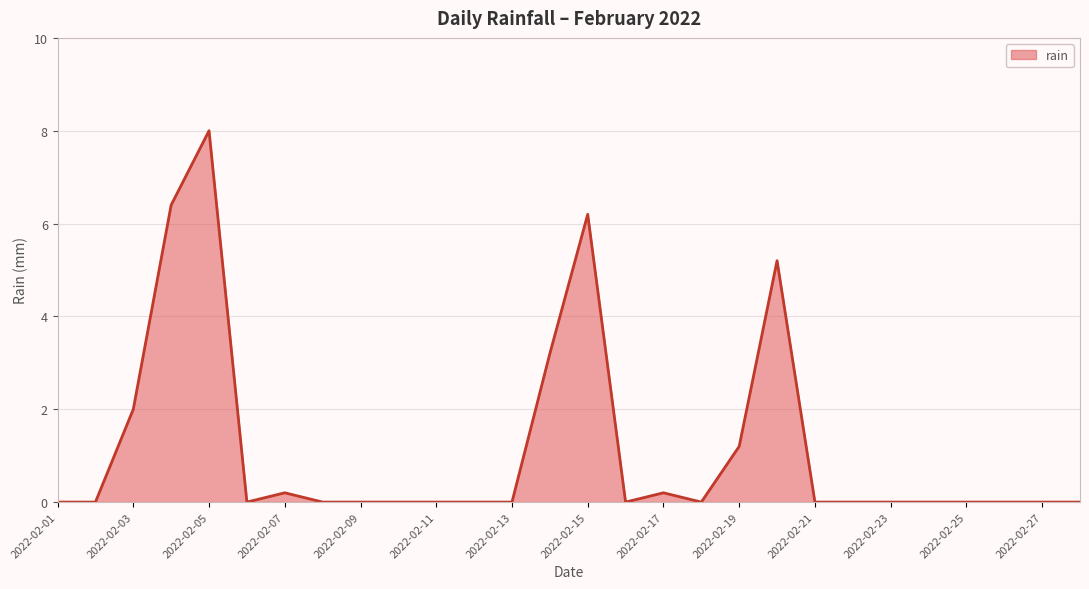

What is the difference between the maximum and minimum values?

8.0